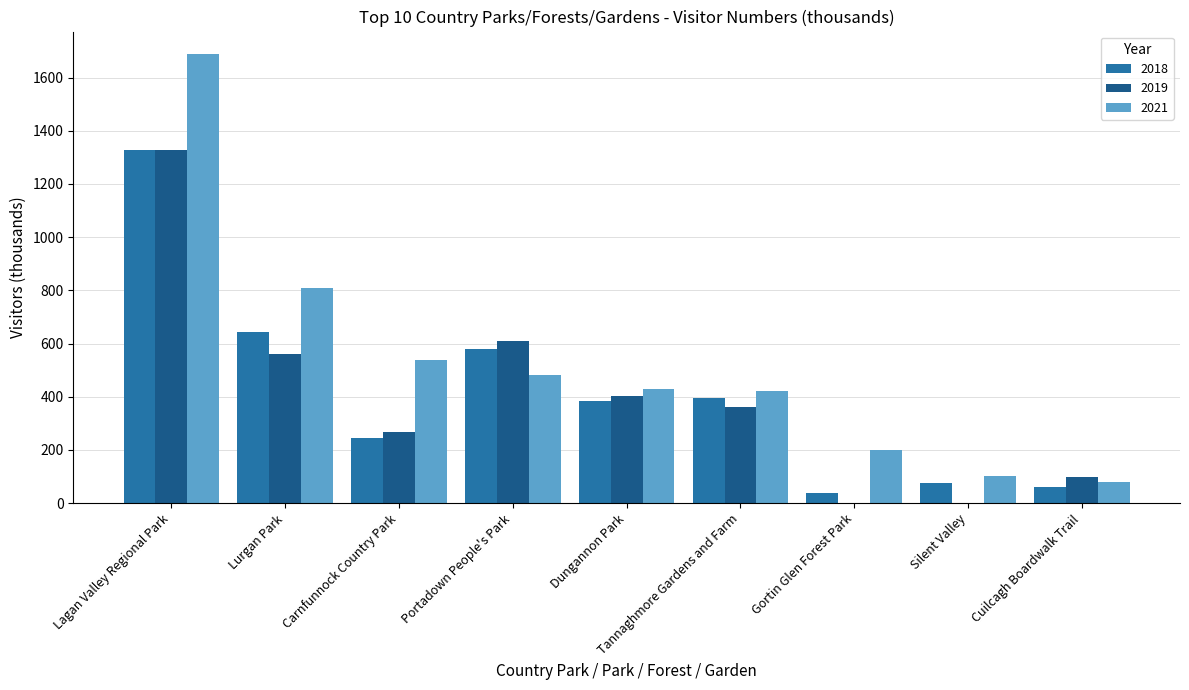

Are the bars horizontal?

No